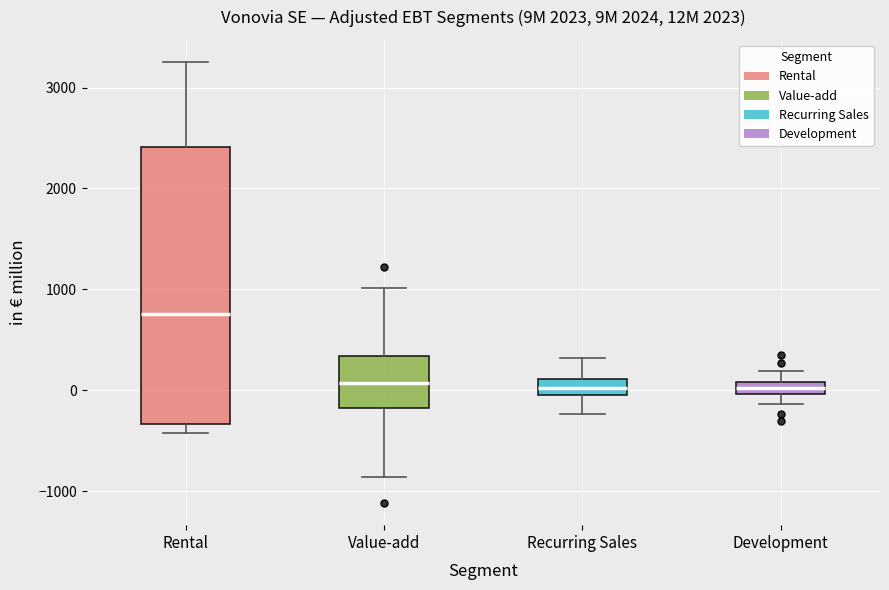

Where does the upper whisker of the box for Development end on the y-axis? The values are not printed on the chart, so give them approximately, as read against the axis.

200